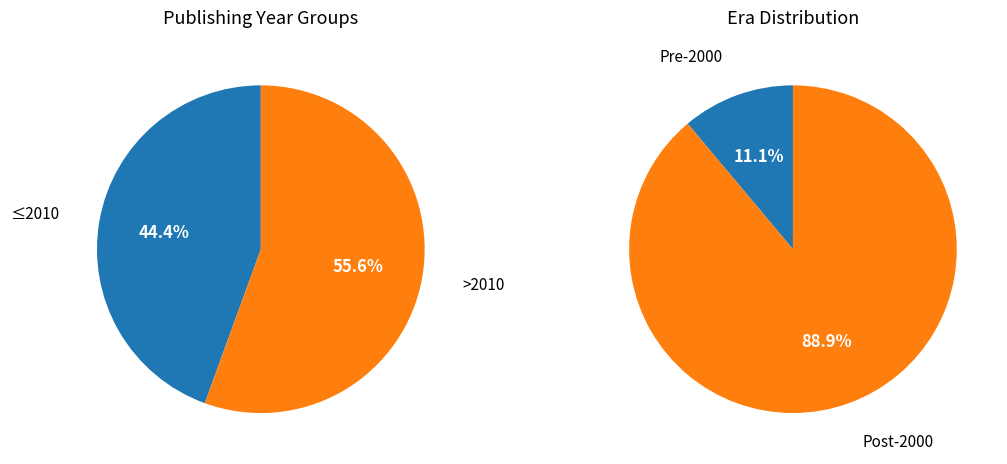

To the nearest percent, what percentage of the pie is Сказанието на прадедите?

11%